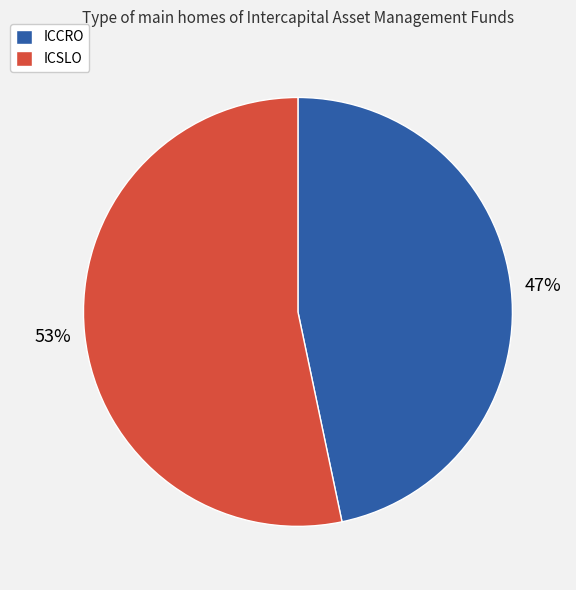

What is the largest slice in the pie chart?

ICSLO